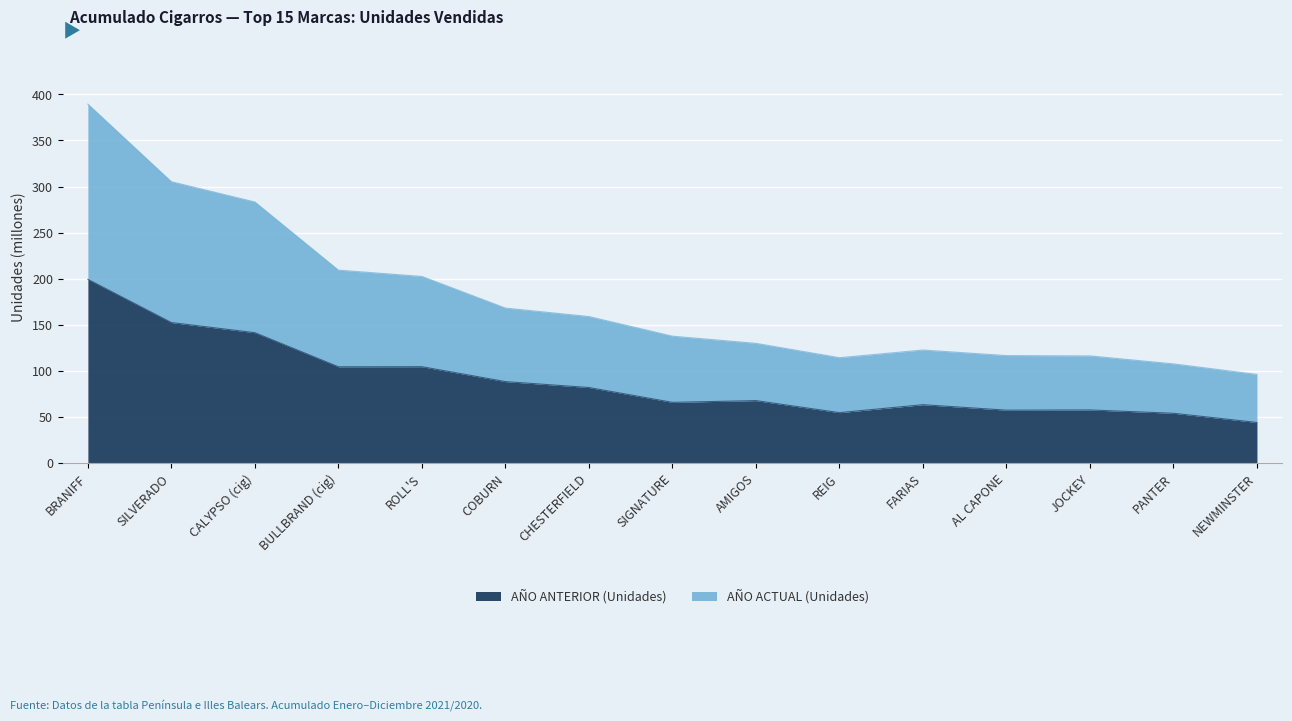

Which series has the largest total across all categories?

AÑO ACTUAL (Unidades)